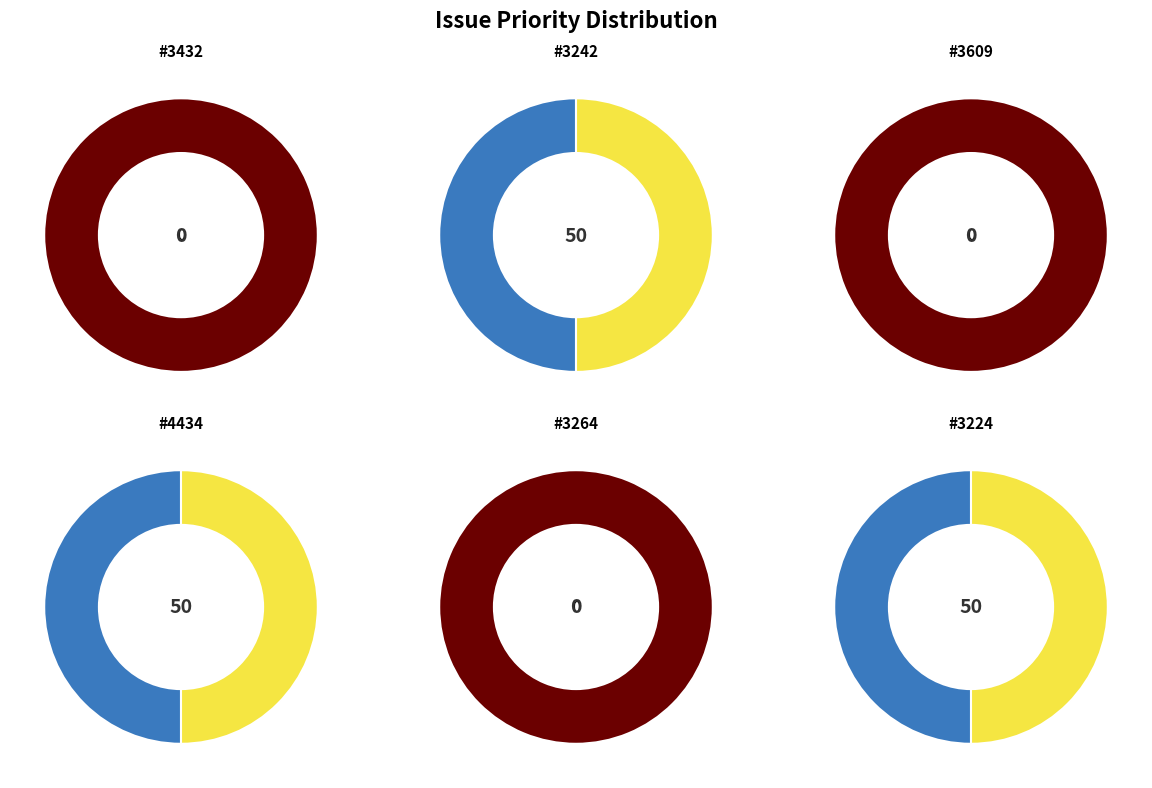

Which slice is the largest?

3242